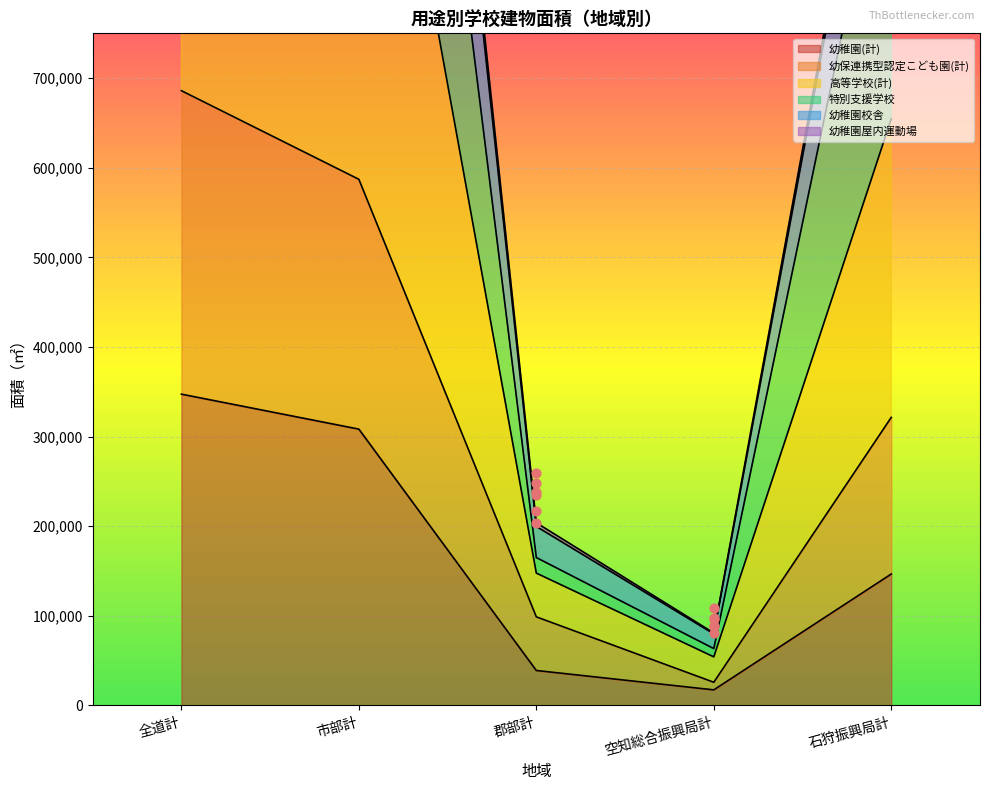

Is the value of 幼稚園校舎 at 全道計 greater than the value of 特別支援学校 at 市部計?

No